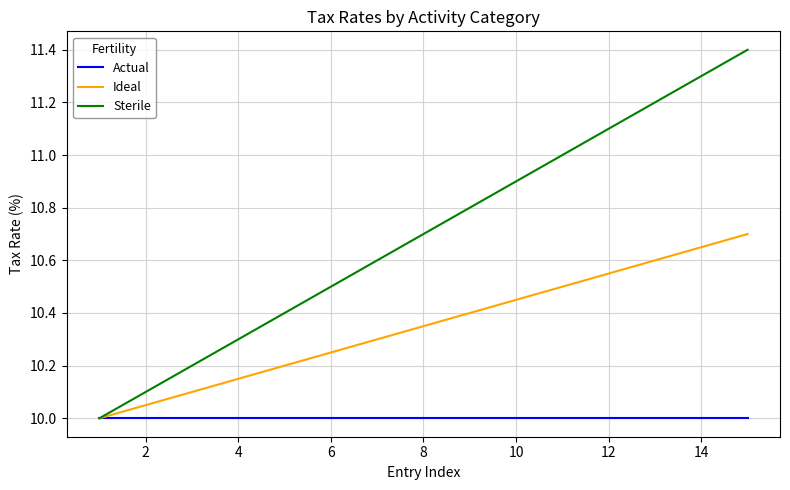

Which series has the largest range (max minus min)?

Sterile